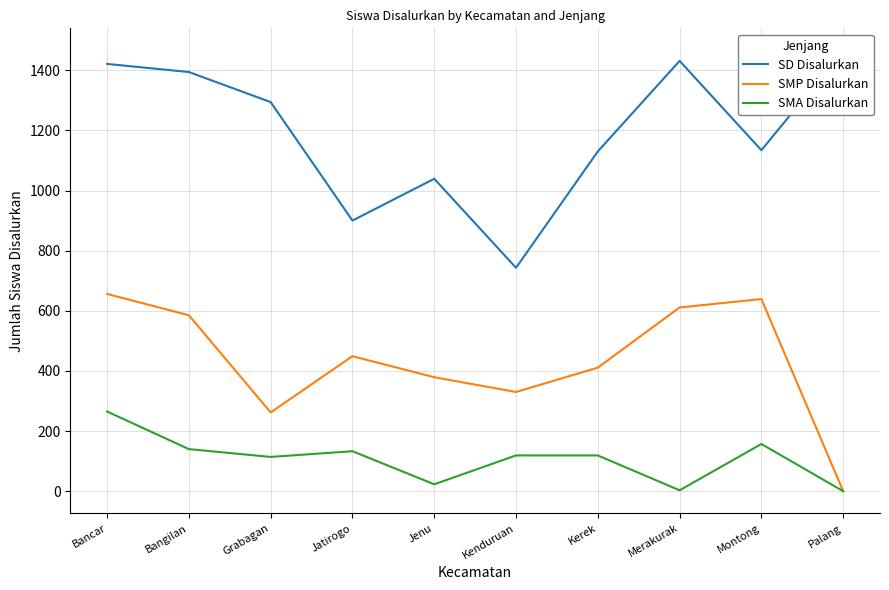

At which label is SMP Disalurkan closest to 328?

Kenduruan